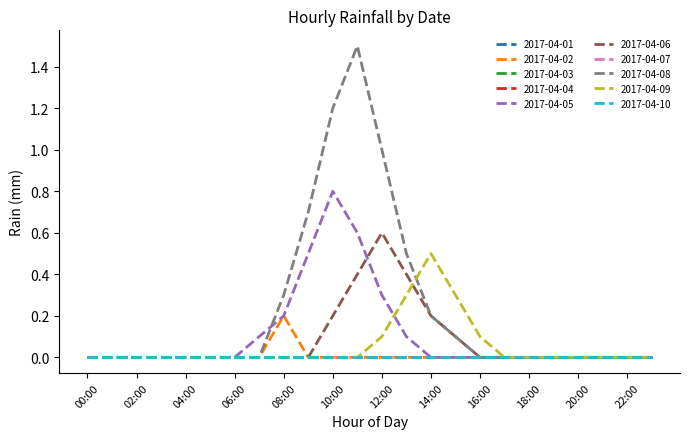

Which series has the widest spread of values?

2017-04-08